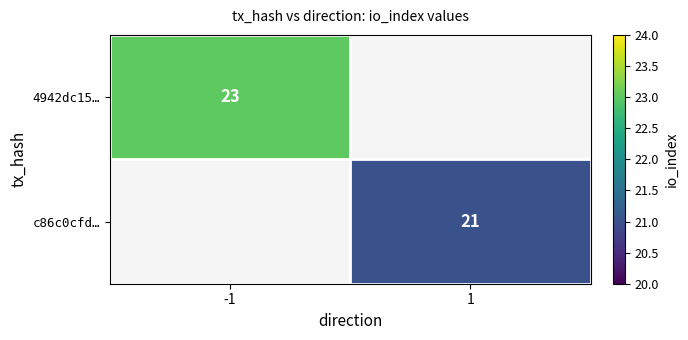

The value of 4942dc15… at -1 is 14. True or false?

False